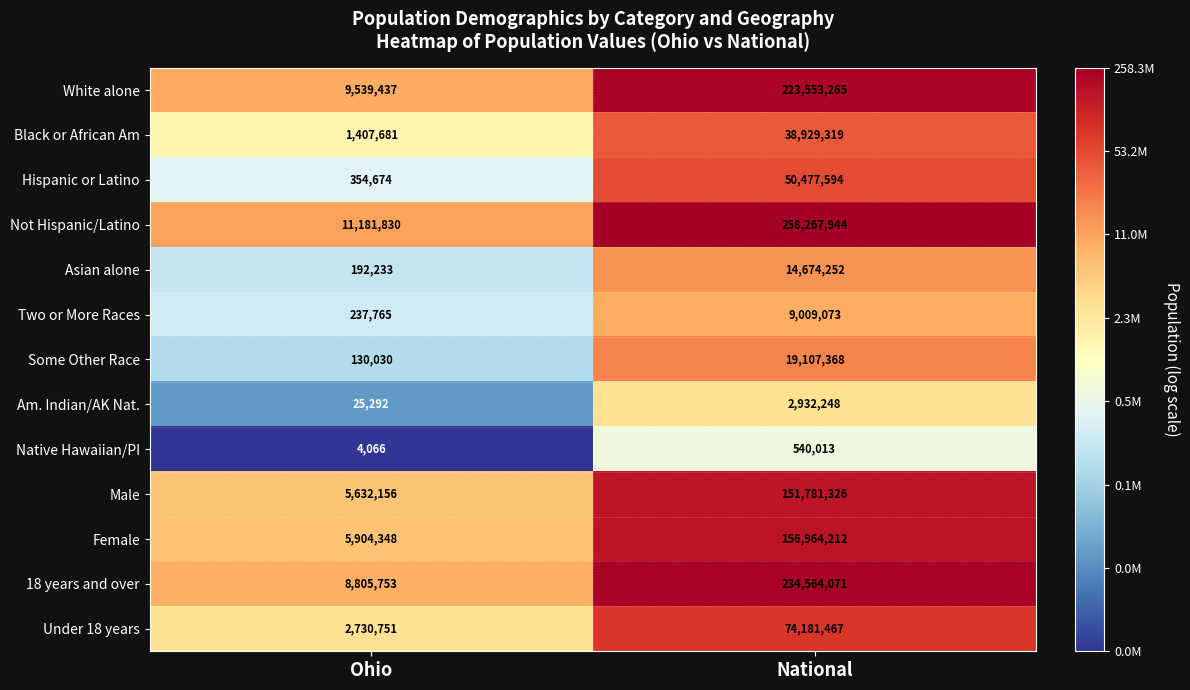

Which series has the widest spread of values?

Not Hispanic/Latino